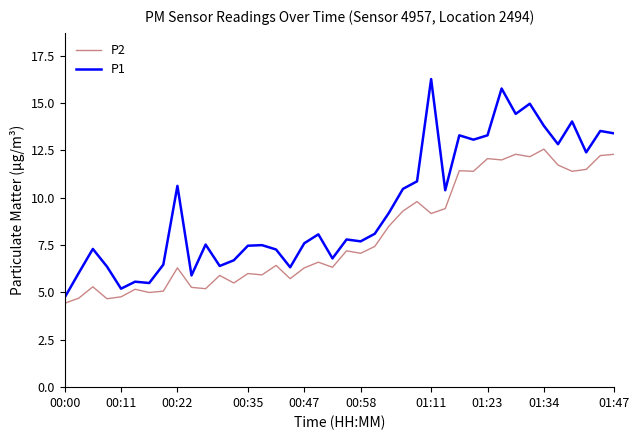

Count the number of categories in the chart.

40